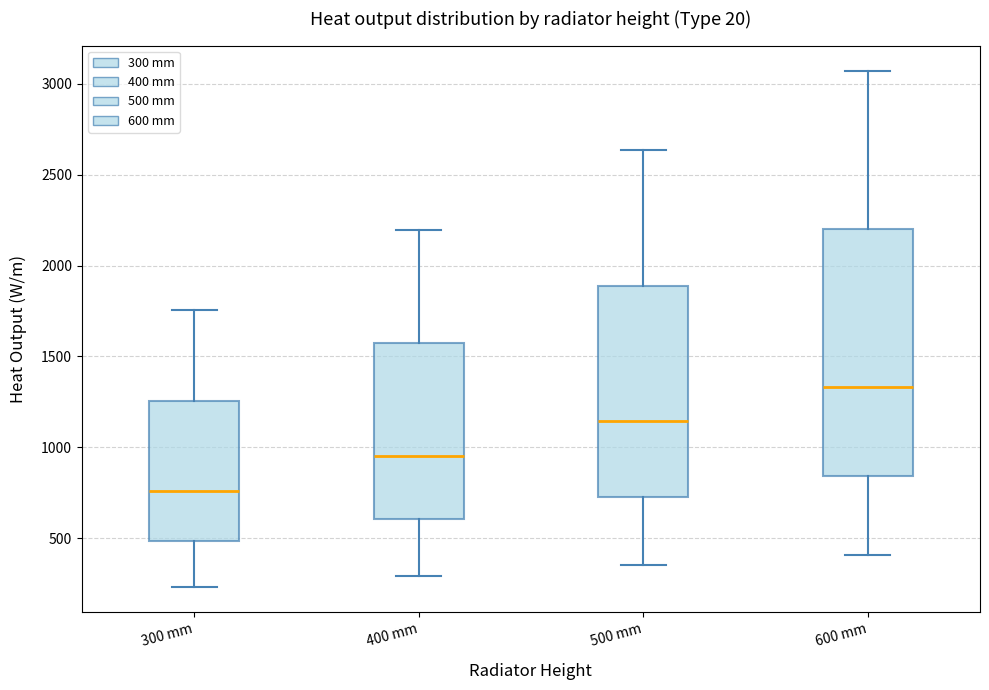

Reading left to right, read every box against the y-axis: the position of its median line, the range the box covers, and the ends of its whiskers. The values are not printed on the chart, so give them approximately, as read against the axis.

300 mm: median 750, box 500 to 1250, whiskers 250 to 1750
400 mm: median 950, box 600 to 1550, whiskers 300 to 2200
500 mm: median 1150, box 750 to 1900, whiskers 350 to 2650
600 mm: median 1350, box 850 to 2200, whiskers 400 to 3050